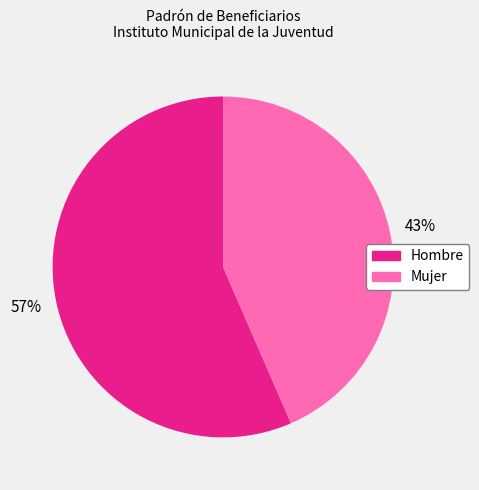

To the nearest percent, what is the combined percentage of Hombre and Mujer?

100%